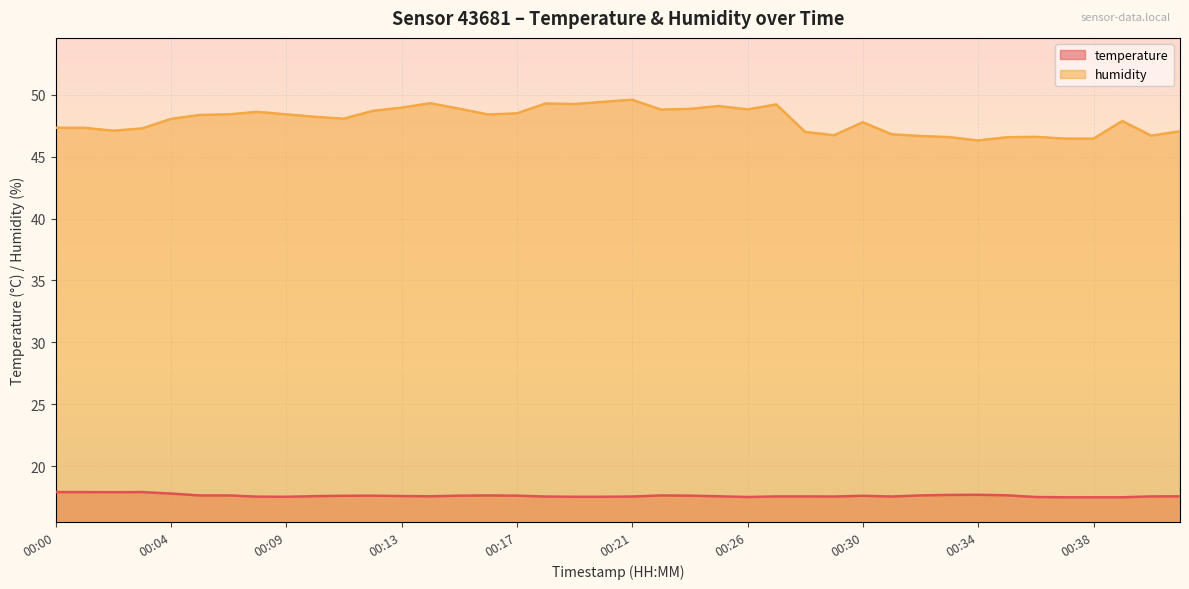

What is the value of the temperature point at the 8th from the left?

17.5